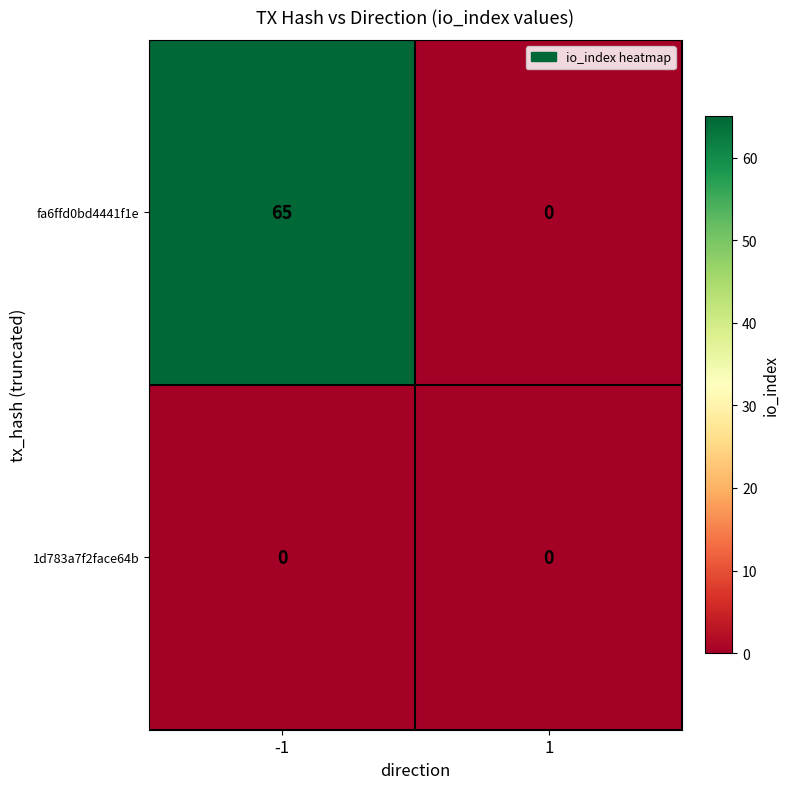

Count the number of categories in the chart.

2